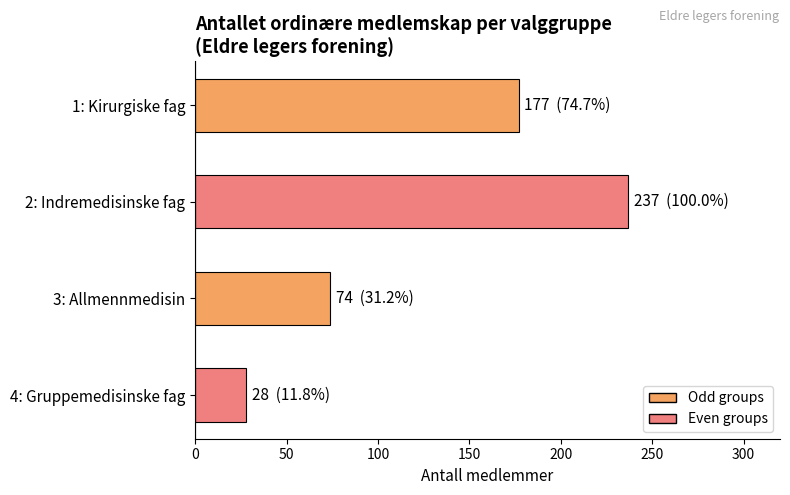

Is it true that the value at 1: Kirurgiske fag is 177?

True